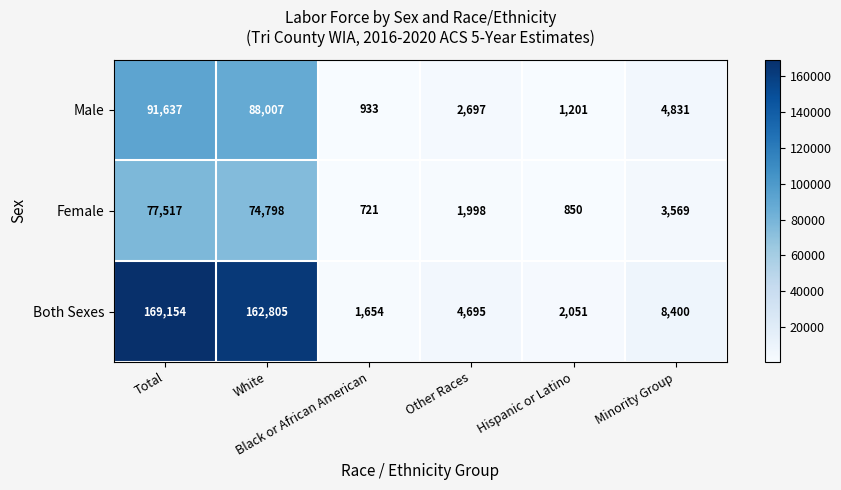

What is the total value across all series at Hispanic or Latino?

4102